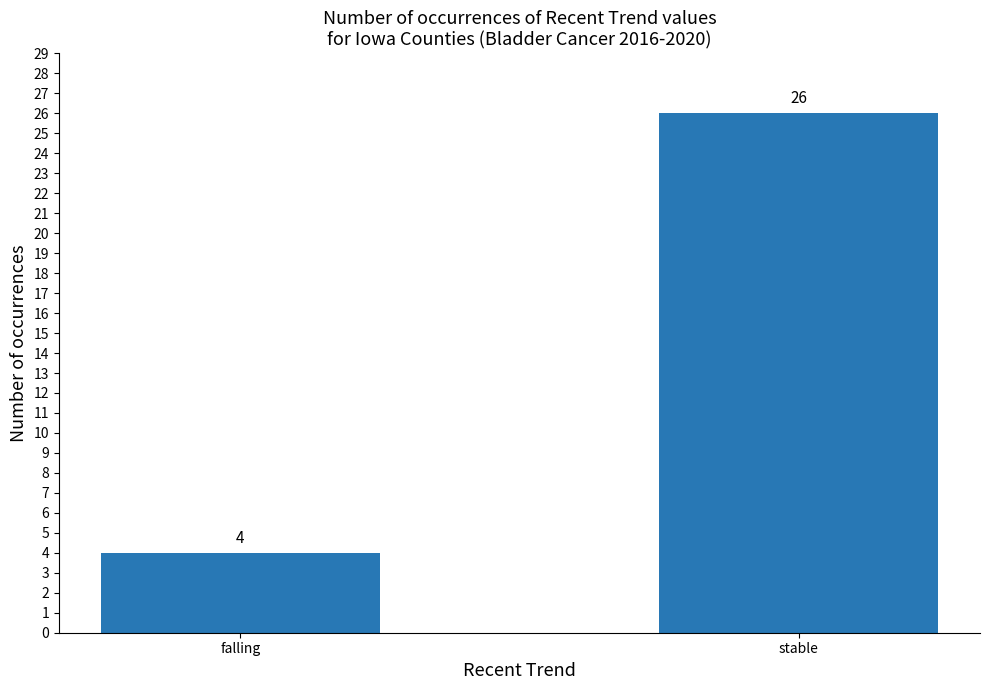

What is the sum of all values?

30